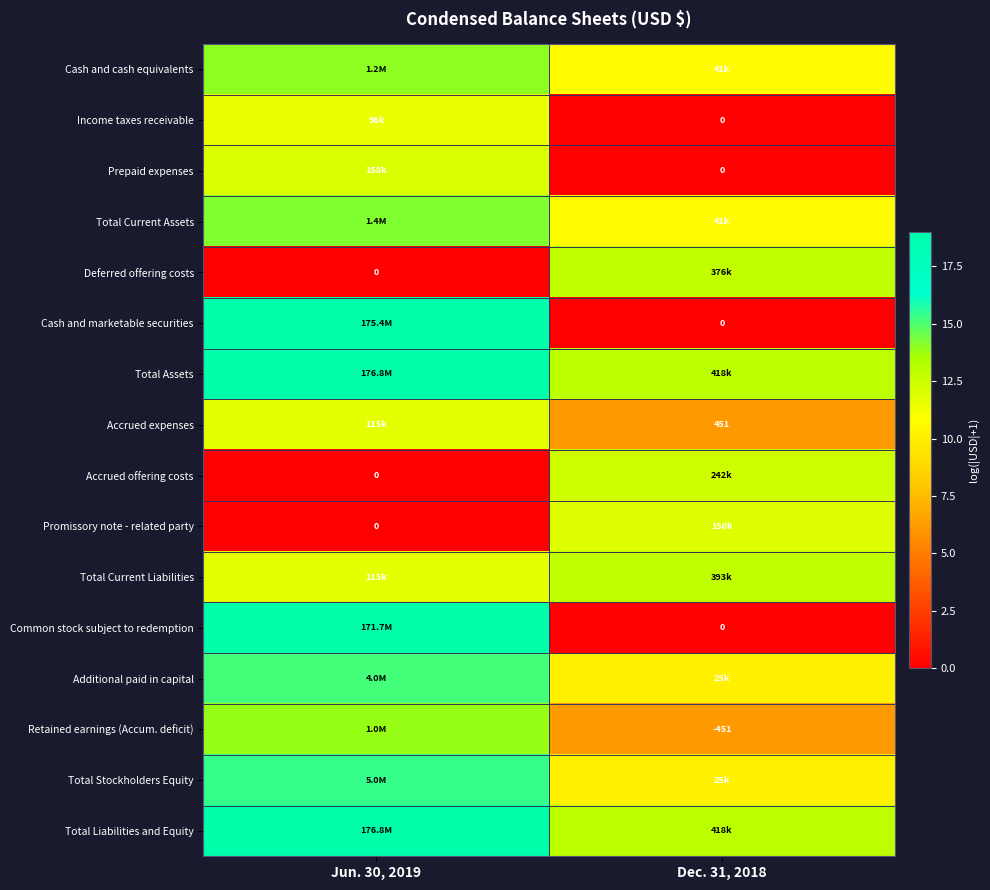

The value of Total Stockholders Equity at Dec. 31, 2018 is 10.1. True or false?

True